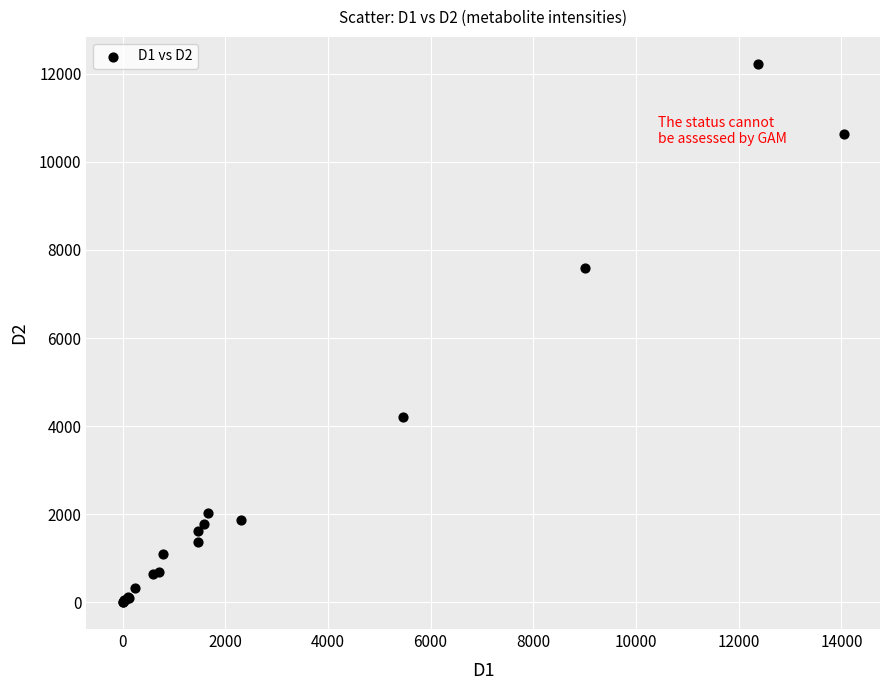

What Y value in the scatter plot is closest to 6115?

7580.2